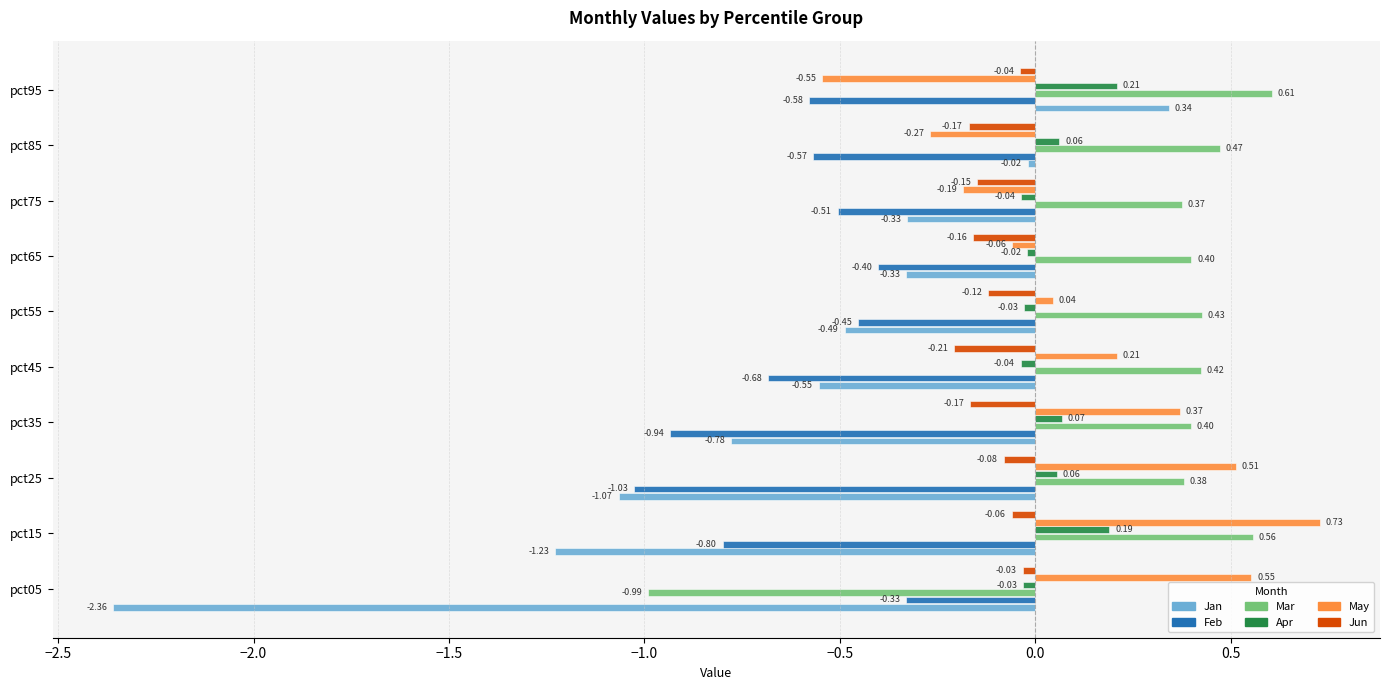

List the series in order of their peak value, highest first.

May, Mar, Jan, Apr, Jun, Feb